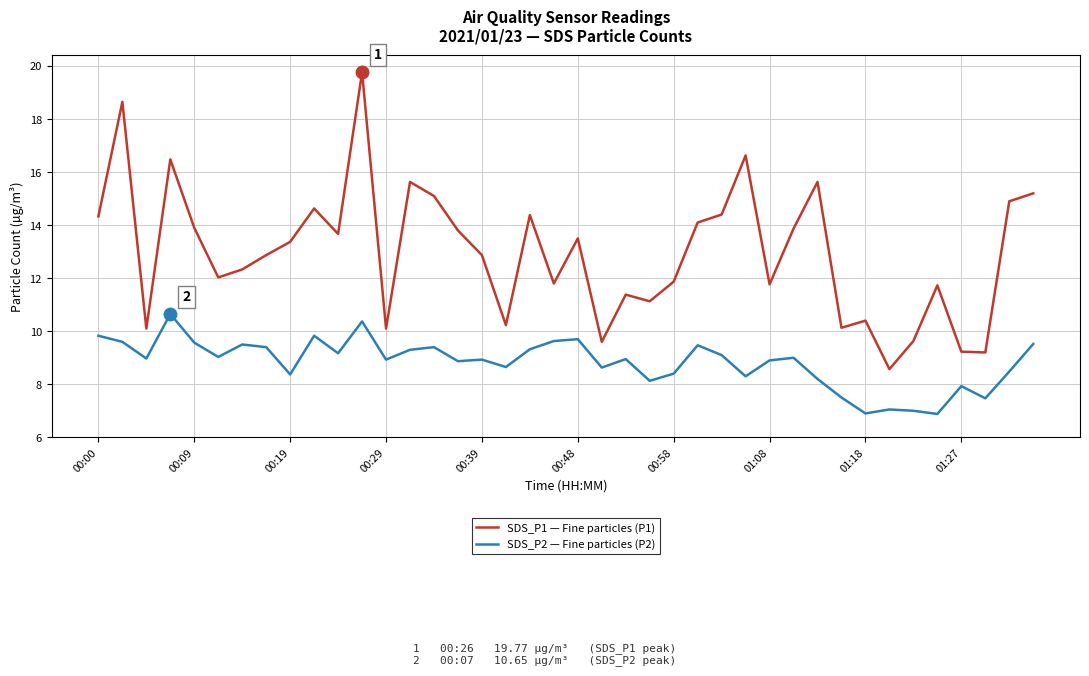

Which series has the largest range (max minus min)?

SDS_P1 — Fine particles (P1)